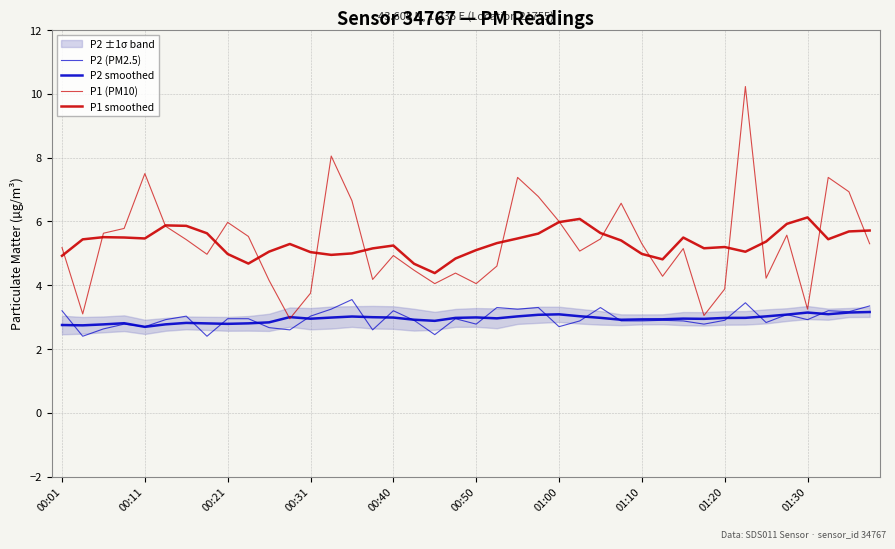

The value of P2 (PM2.5) at 15 is 2.6. True or false?

True